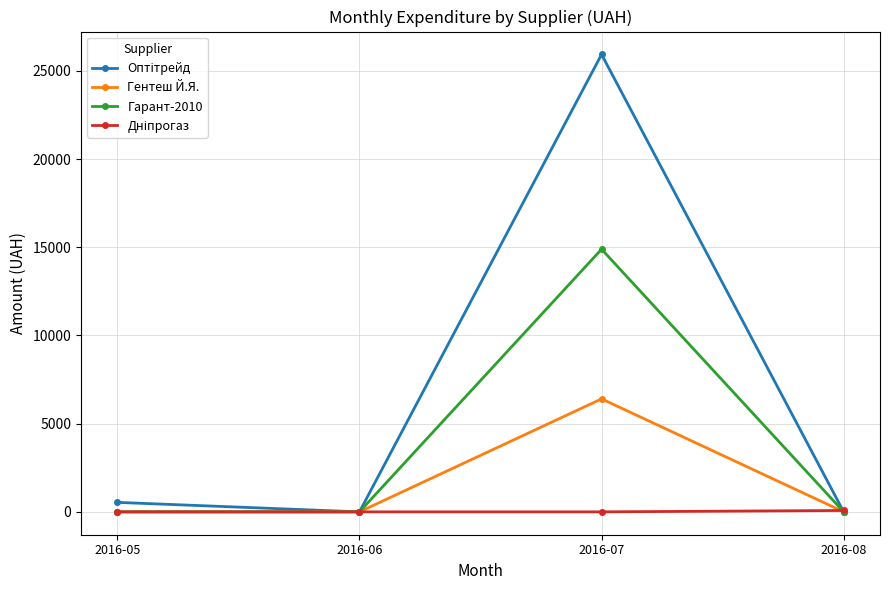

At which category is the sum across all series the highest?

2016-07